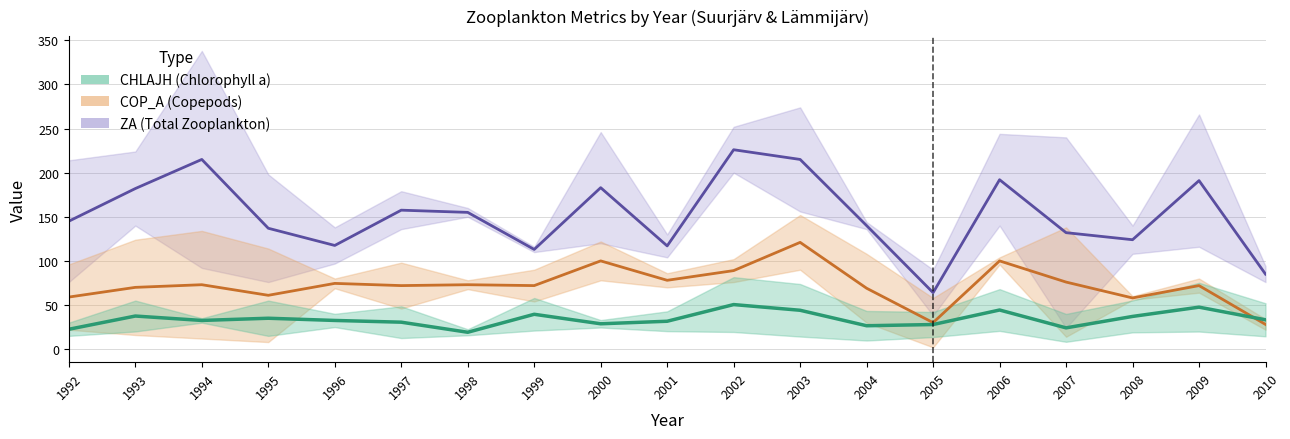

What is the sum of the COP_A mid values at 2005 and 2000?

130.0